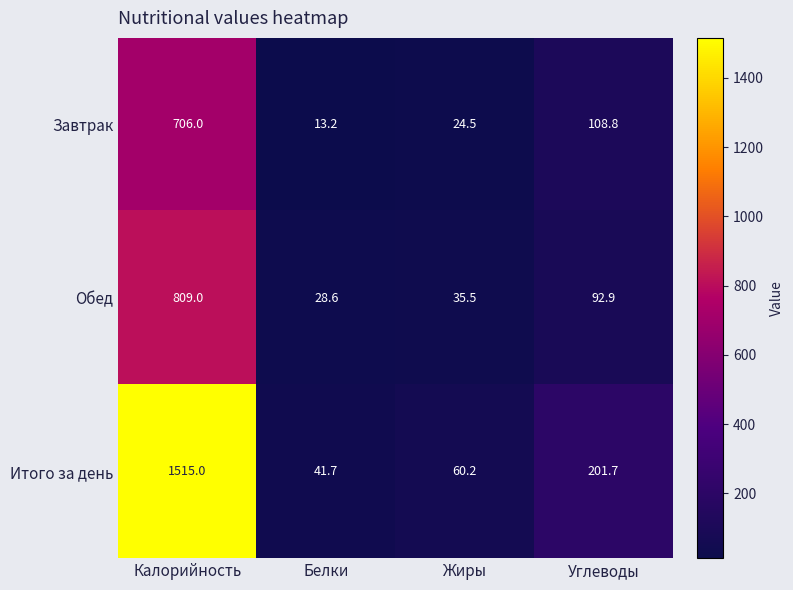

Reading left to right, list all the values displayed in this chart.

Завтрак: 706.0	13.2	24.5	108.8
Обед: 809.0	28.6	35.5	92.9
Итого за день: 1515.0	41.7	60.2	201.7